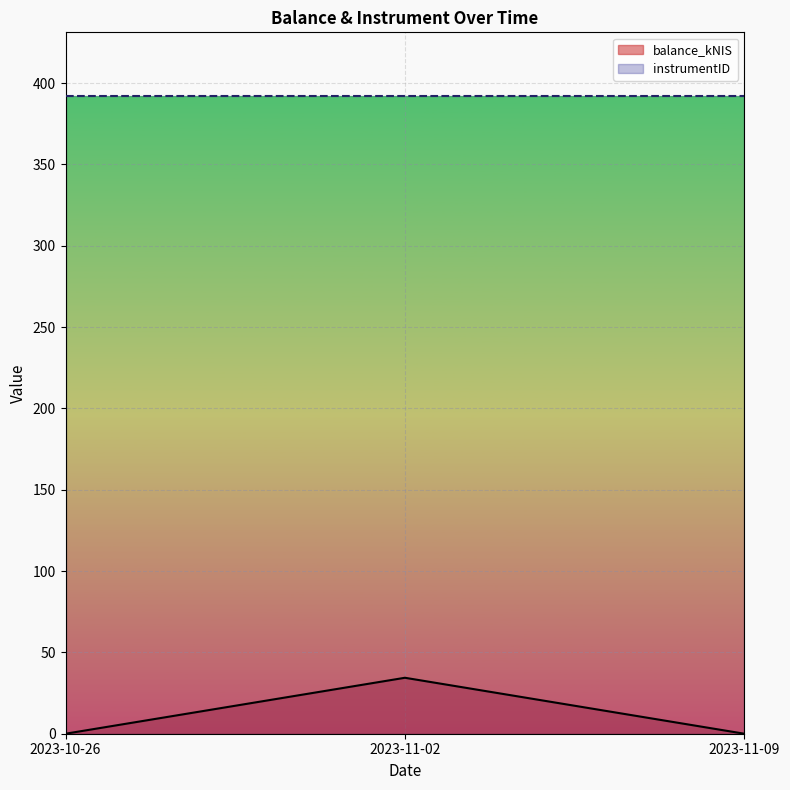

What is the label of the 2nd point from the left?

2023-11-02